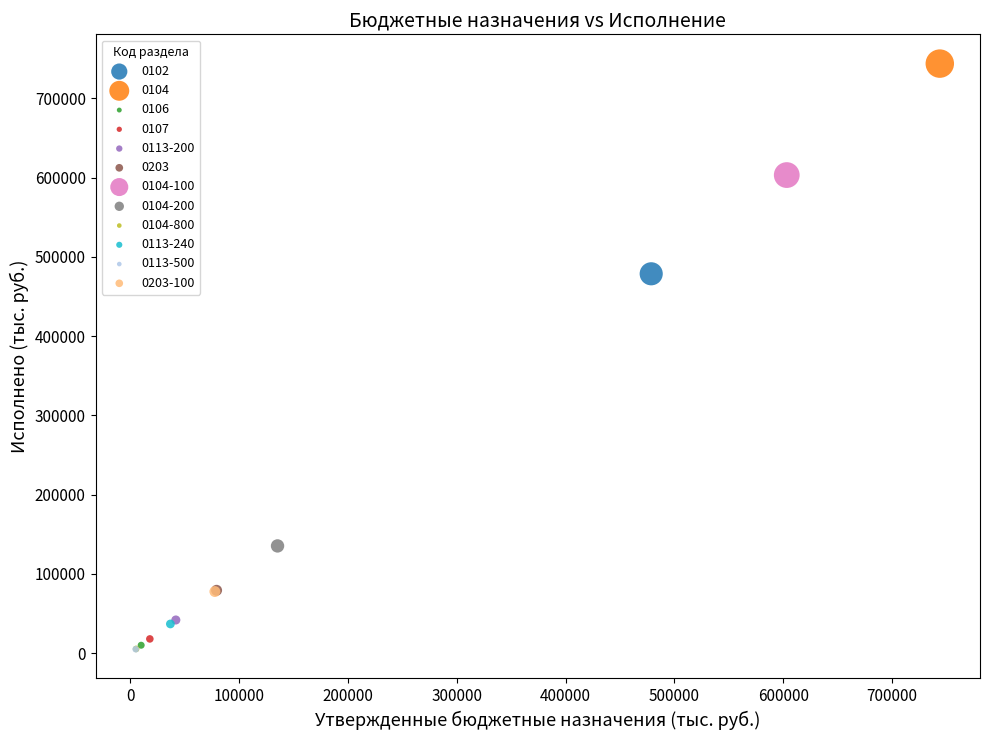

What are all the series names shown in the legend?

0102, 0104, 0106, 0107, 0113-200, 0203, 0104-100, 0104-200, 0104-800, 0113-240, 0113-500, 0203-100